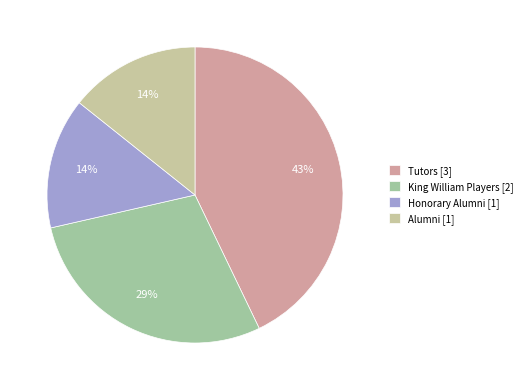

How many slices are in this pie chart?

4